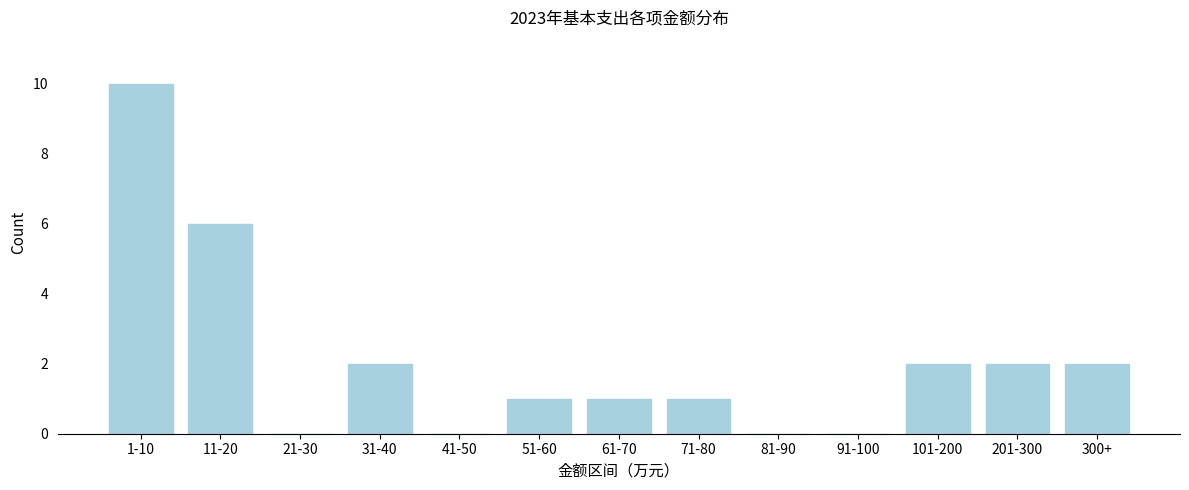

Reading left to right, what are all the values shown in this chart?

1-10=10	11-20=6	21-30=0	31-40=2	41-50=0	51-60=1	61-70=1	71-80=1	81-90=0	91-100=0	101-200=2	201-300=2	300+=2